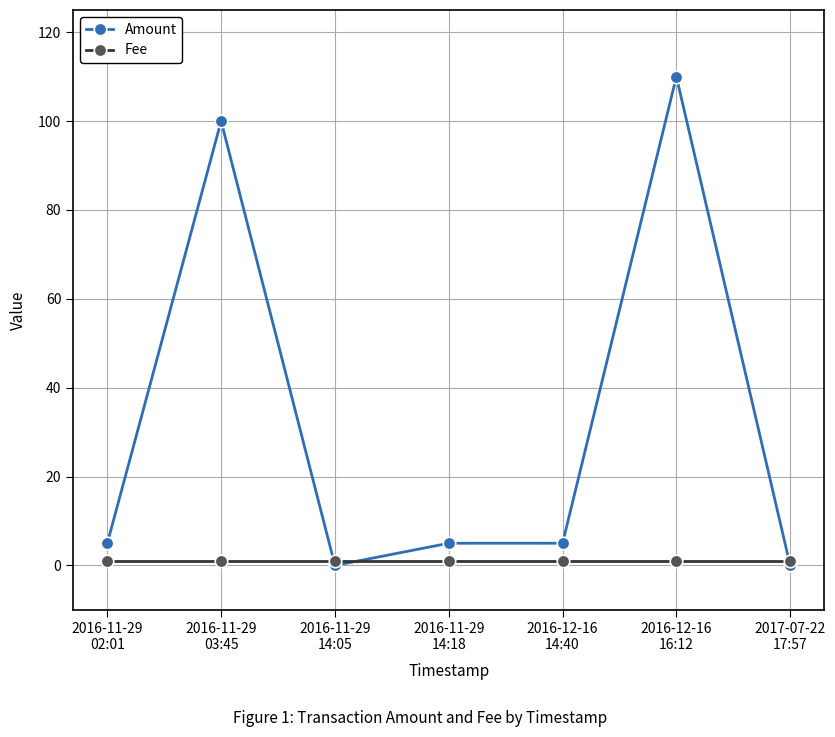

Where do Amount and Fee first cross each other?

2016-11-29
03:45 and 2016-11-29
14:05